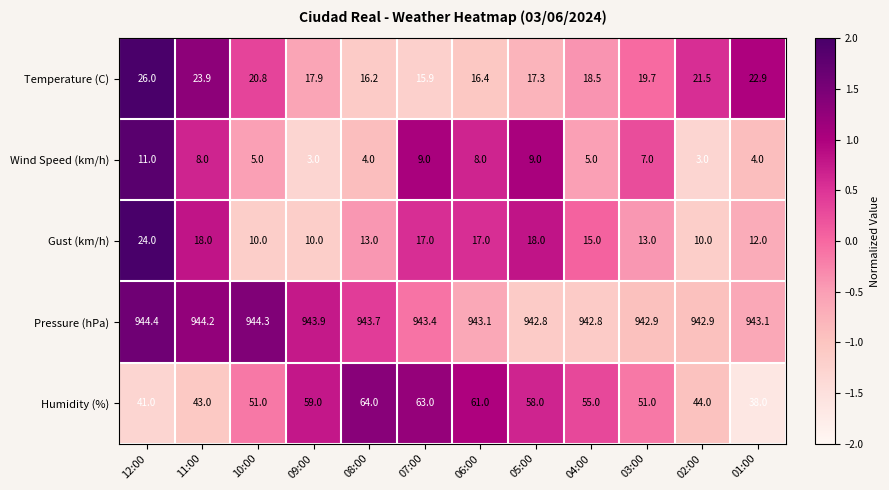

What is the spread (max minus min) of values at 02:00?

939.9